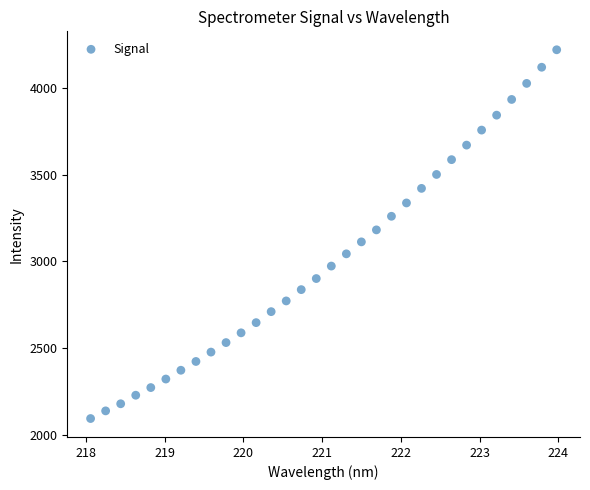

What is the range of Y values (max minus min)?

2122.1